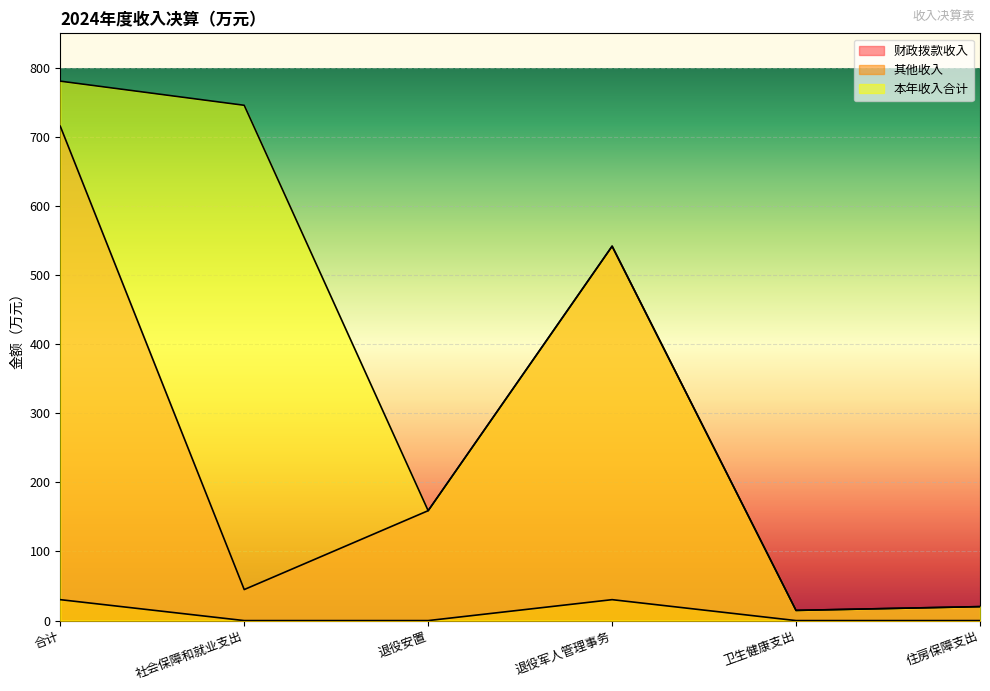

What is the difference between the maximum and minimum values in the 本年收入合计 series?

766.0